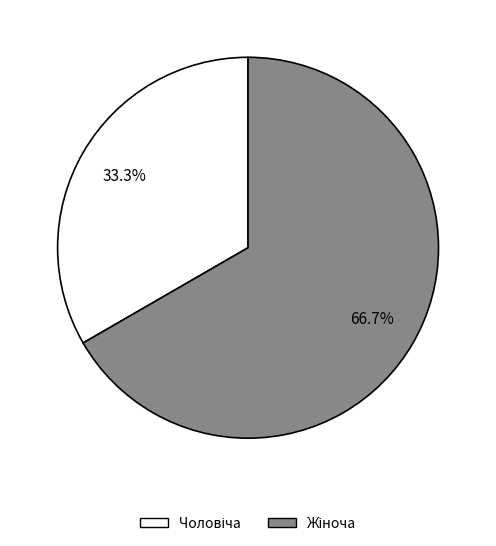

Is there any slice that represents more than half of the pie?

Yes